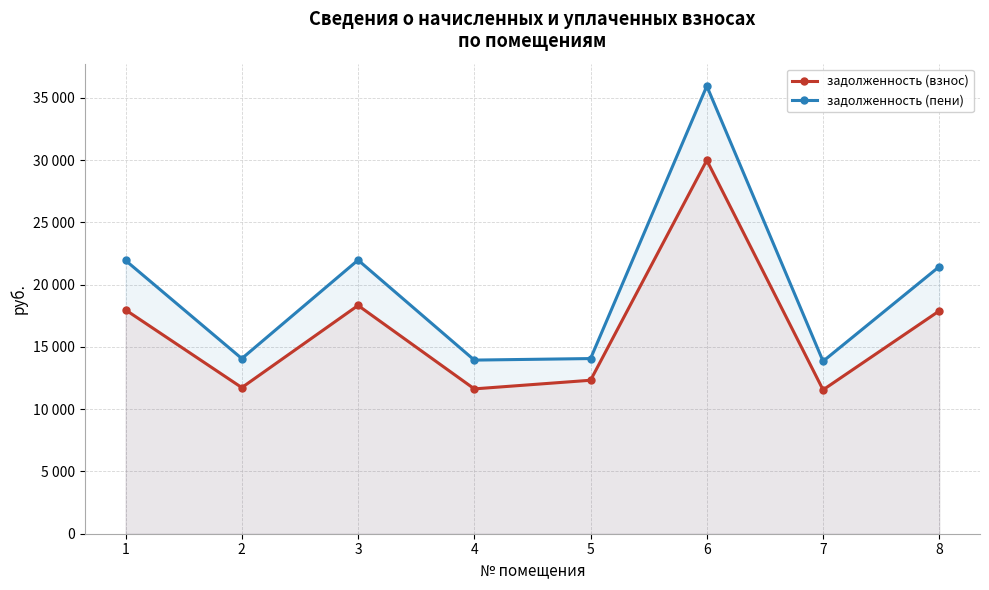

At which category does задолженность (пени) reach its first local valley?

2